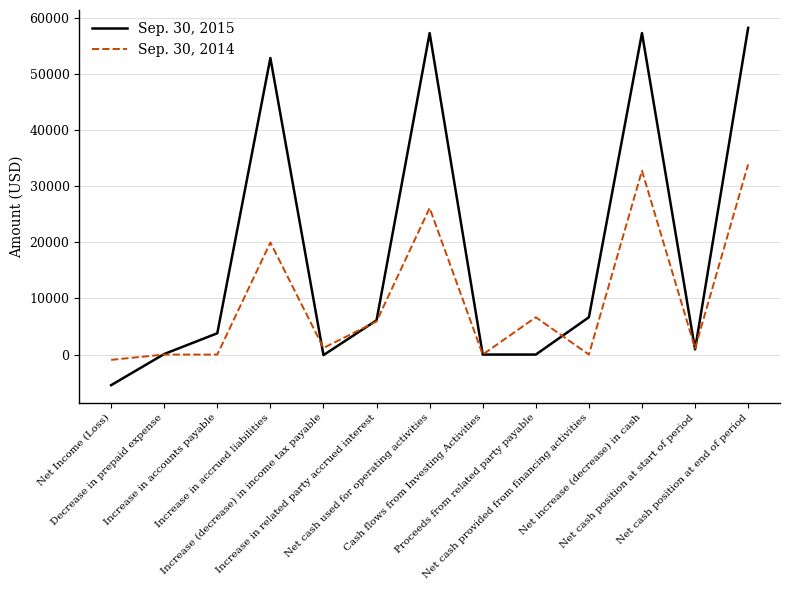

Which series has the widest spread of values?

Sep. 30, 2015